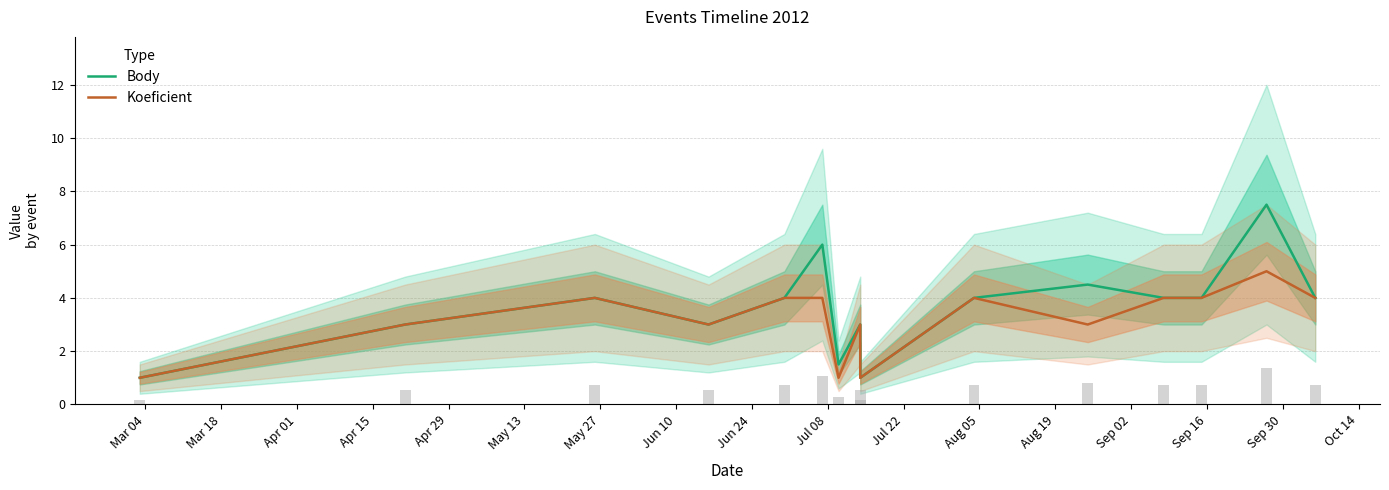

How many groups of bars are there?

15